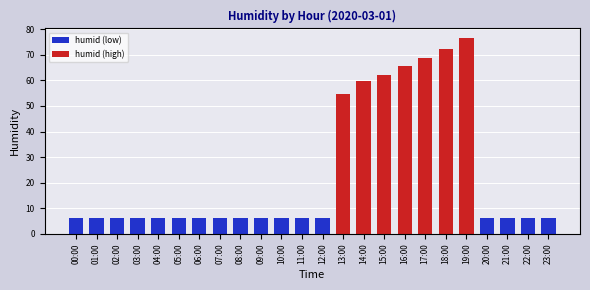

The value at 21:00 is 8.8. True or false?

False